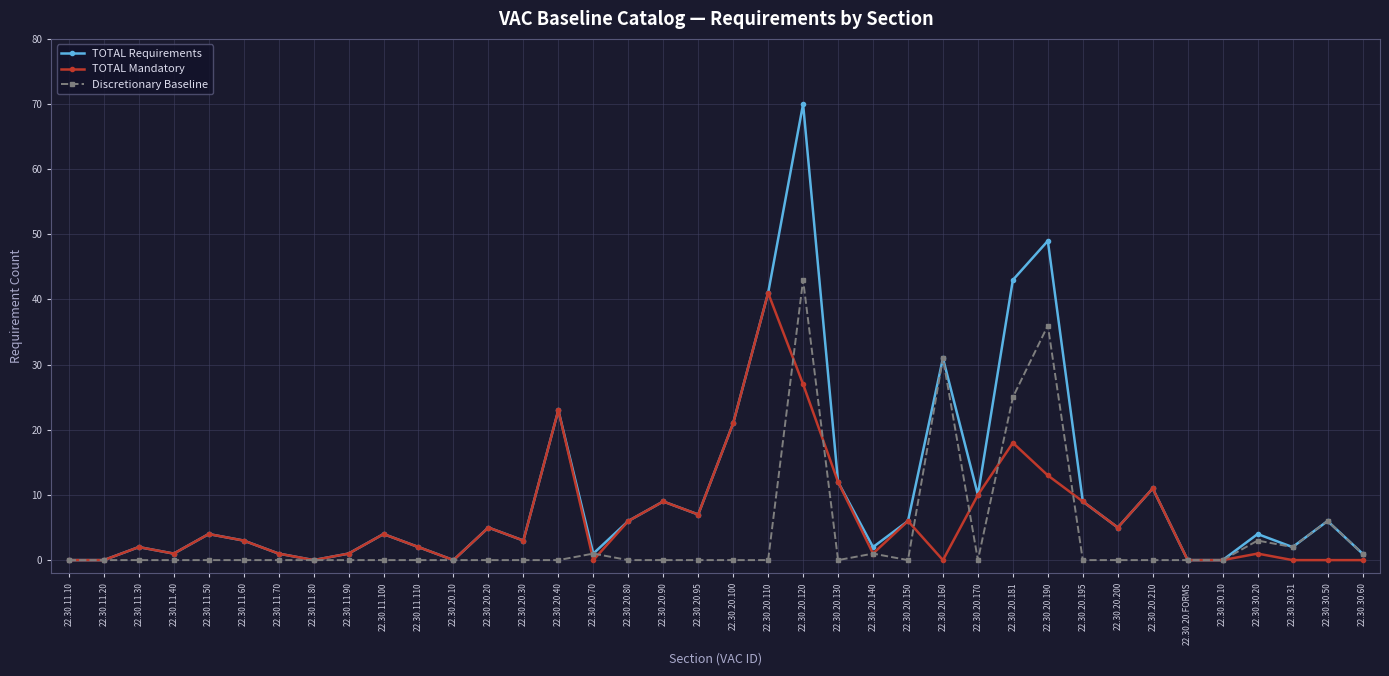

What is the maximum value for TOTAL Requirements?

70